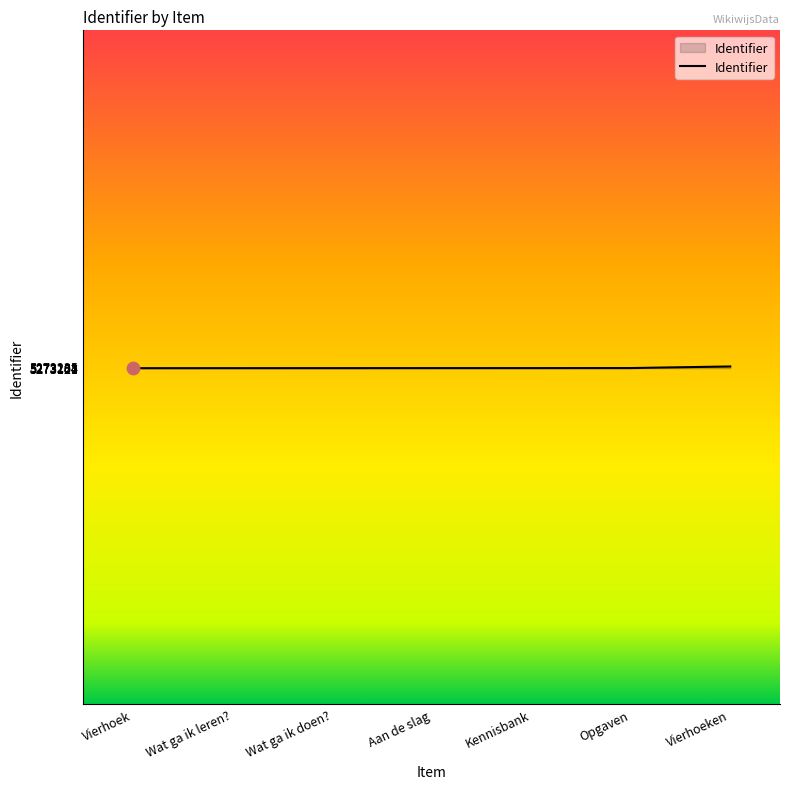

What is the ratio of the value at Aan de slag to the value at Kennisbank?

1.0